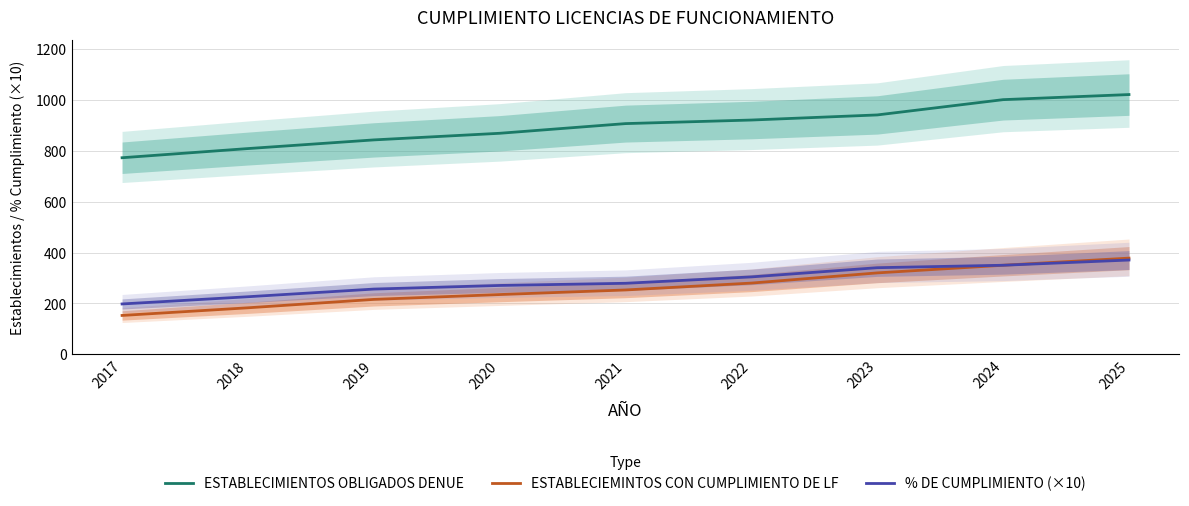

The % DE CUMPLIMIENTO (×10) series shows 350.0 at 2024. True or false?

True